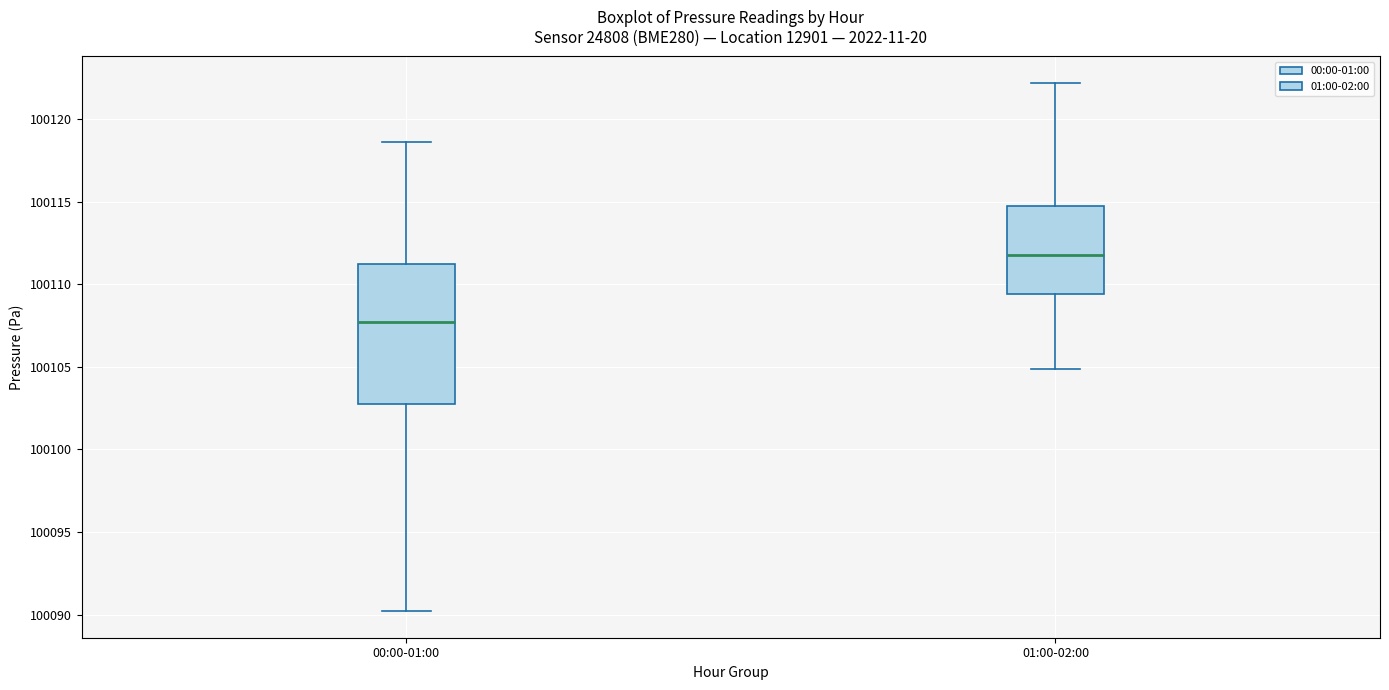

Where does the lower whisker of the box for 00:00-01:00 end on the y-axis? The values are not printed on the chart, so give them approximately, as read against the axis.

100090.0